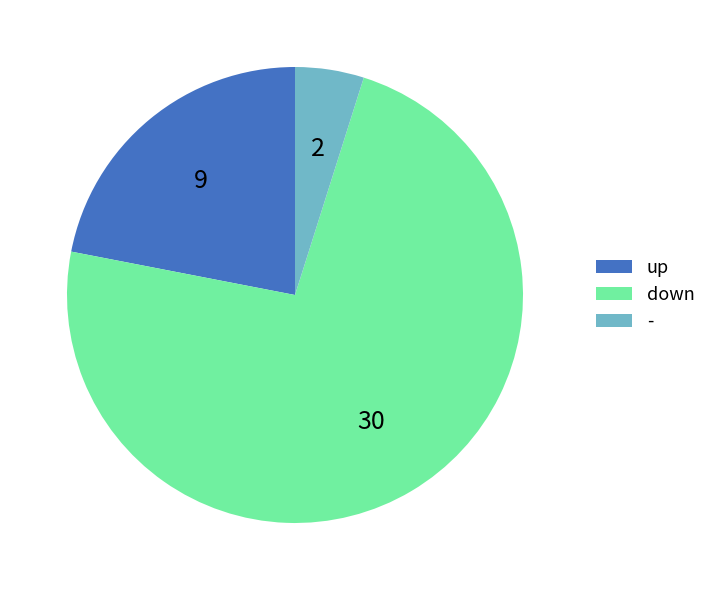

Count the number of slices in the pie.

3